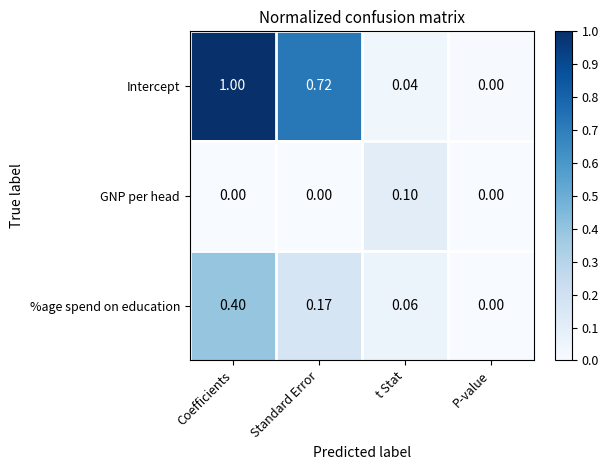

List the series in order of their peak value, lowest first.

GNP per head, %age spend on education, Intercept